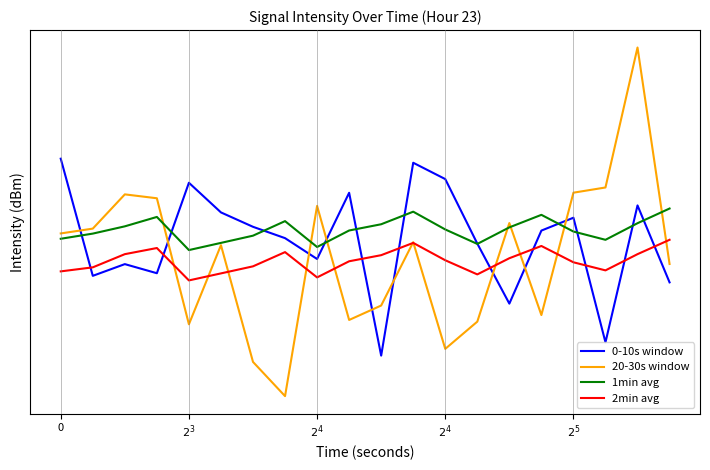

What is the value of the 1min avg point at the 5th from the left?

-132.1